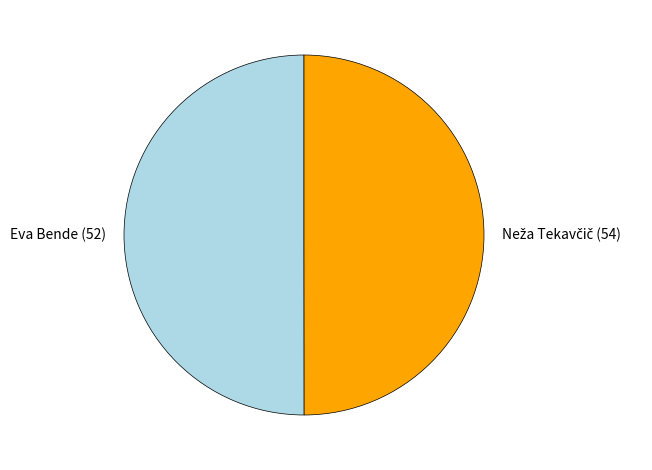

The Eva Bende (52) slice represents 38% of the pie. True or false?

False